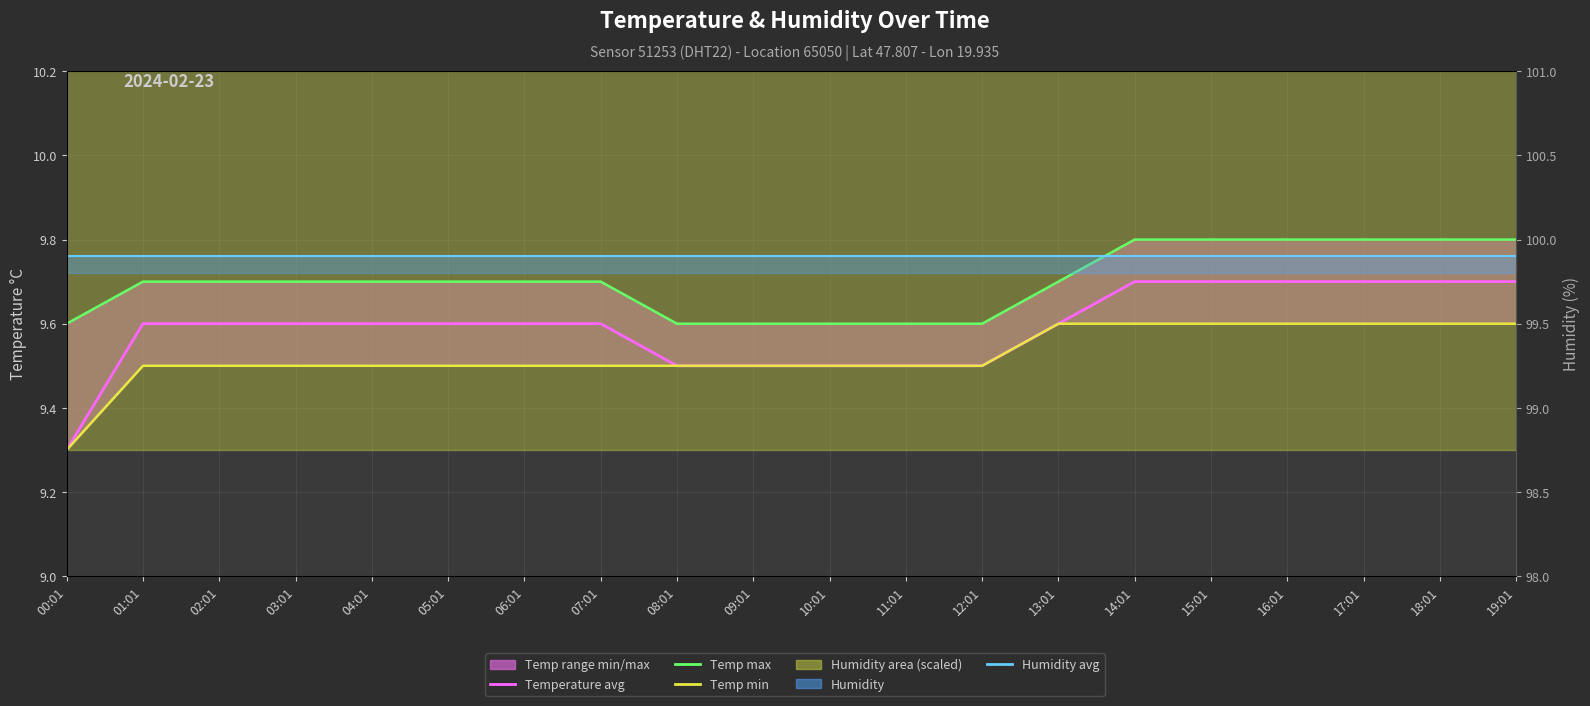

List the series in order of their peak value, lowest first.

Temp min, Temperature avg, Temp max, Humidity avg